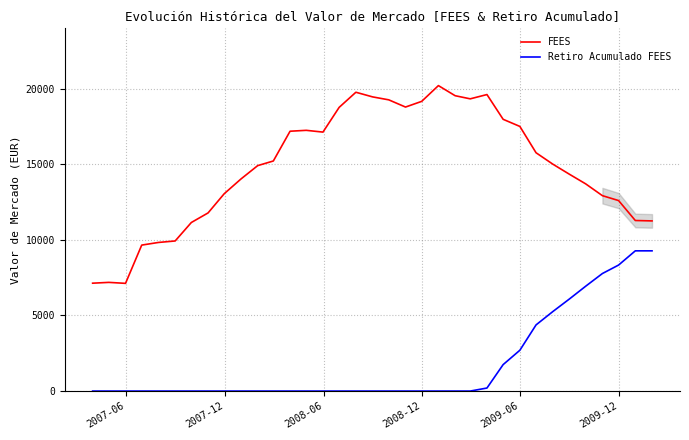

Rank the series by their maximum value, from lowest to highest.

Retiro Acumulado FEES, FEES